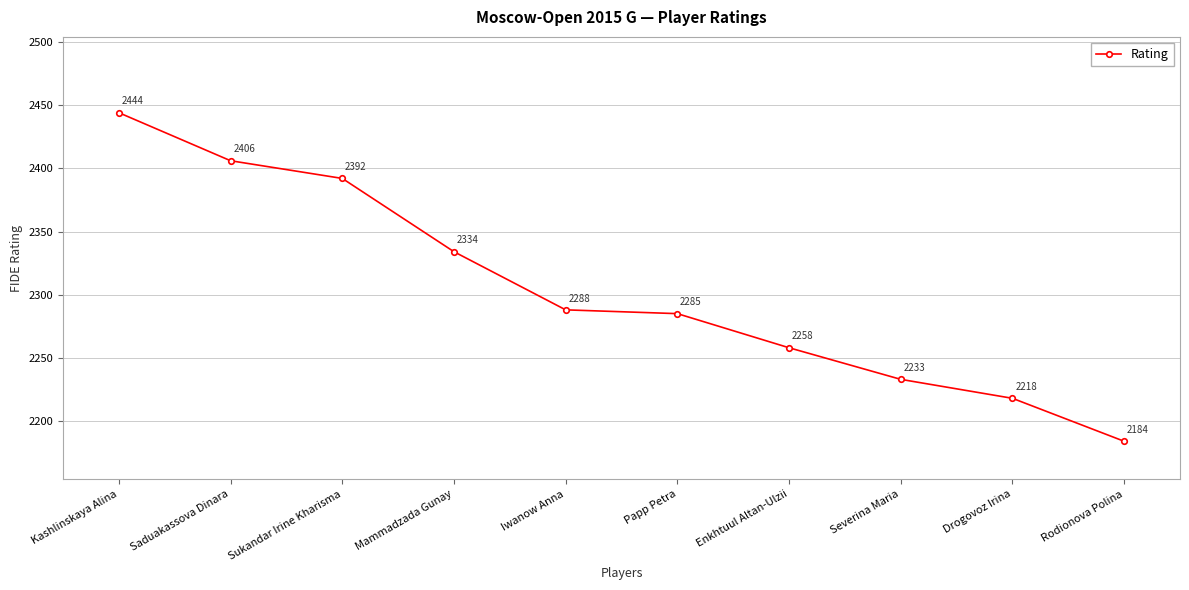

What is the ratio of the value at Rodionova Polina to the value at Iwanow Anna?

1.0